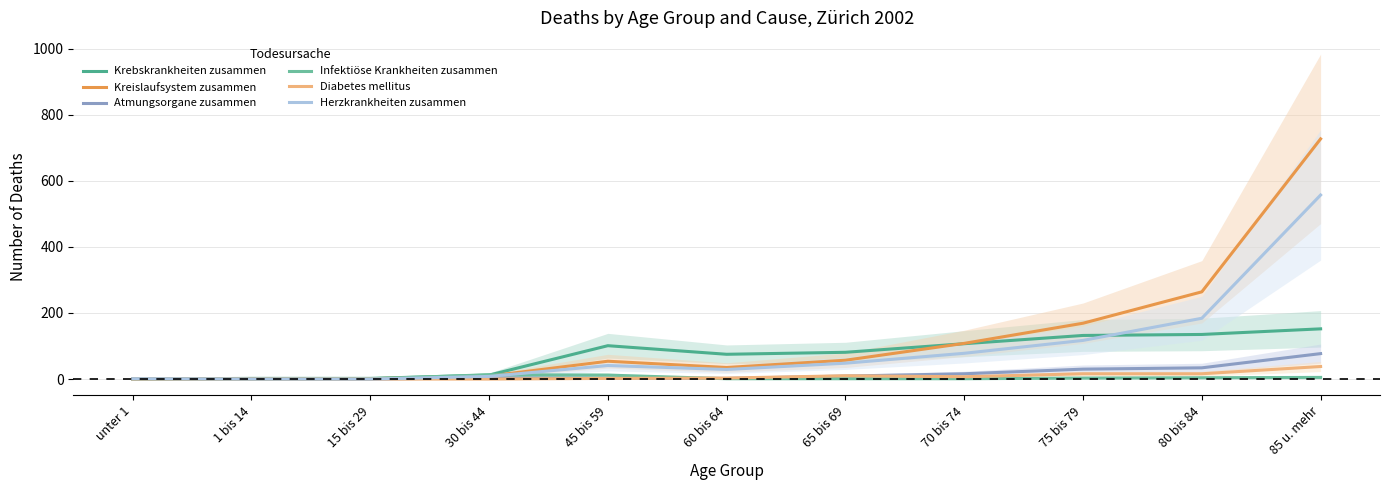

Where do Atmungsorgane zusammen and Infektiöse Krankheiten zusammen first cross each other?

45 bis 59 and 60 bis 64